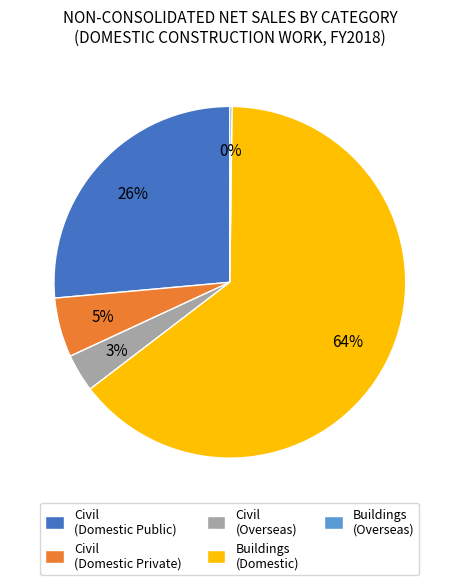

True or false: Civil (Domestic Public) accounts for 35% of the total.

False